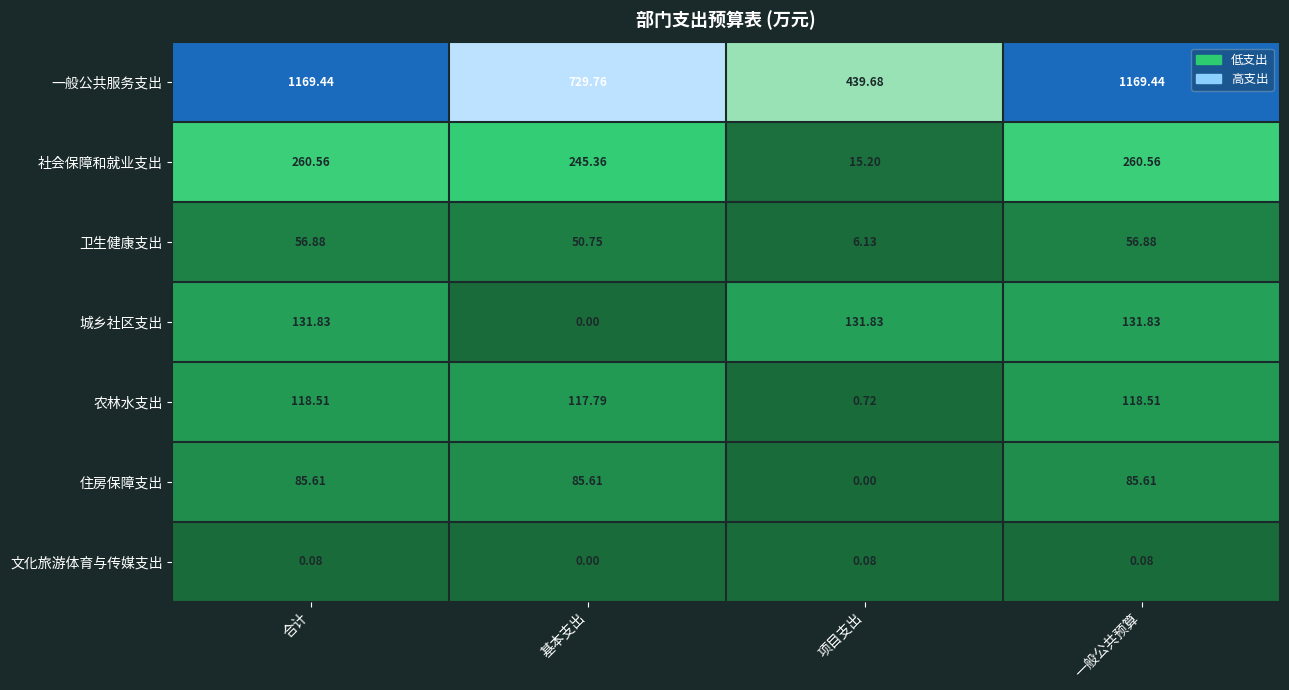

Rank the series at 一般公共预算 from highest to lowest value.

一般公共服务支出, 社会保障和就业支出, 城乡社区支出, 农林水支出, 住房保障支出, 卫生健康支出, 文化旅游体育与传媒支出